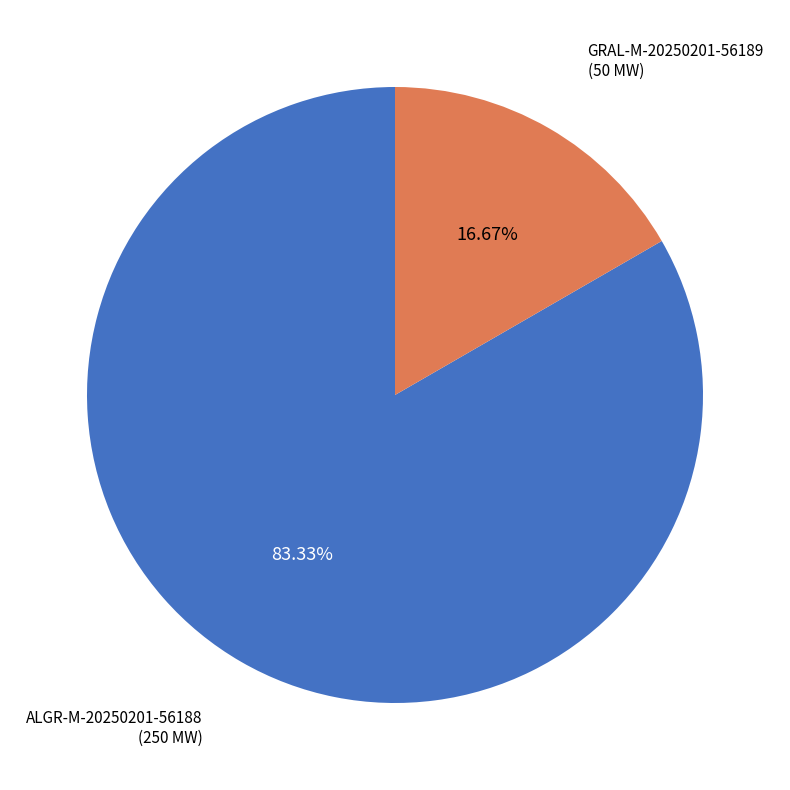

Do GRAL-M-20250201-56189 and ALGR-M-20250201-56188 together represent more than half of the pie?

Yes